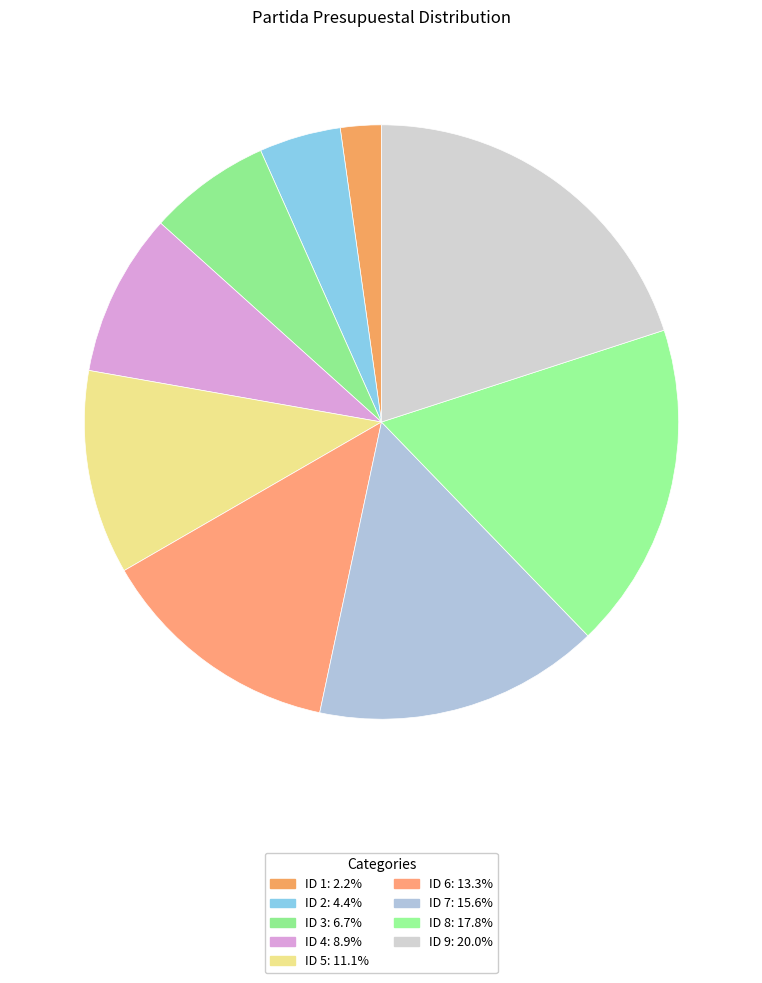

How many segments does this pie chart have?

9